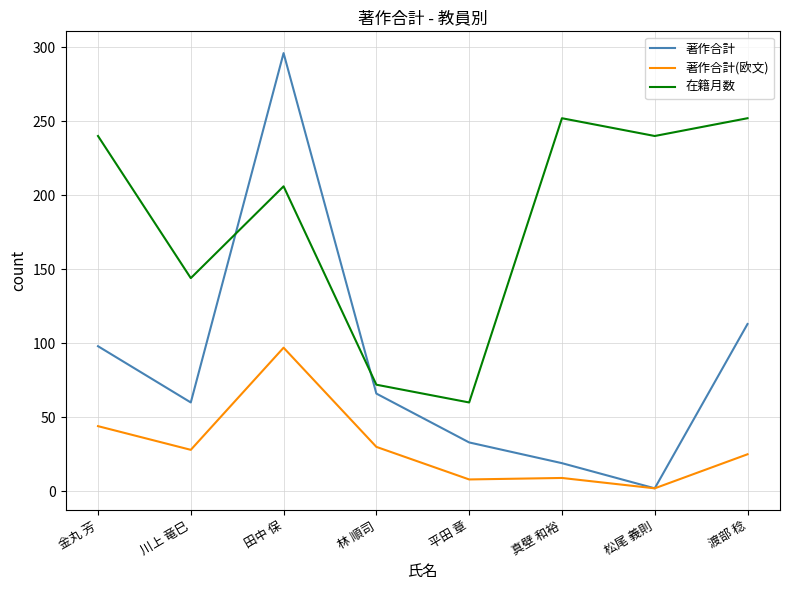

What position from the right is 林 順司?

5